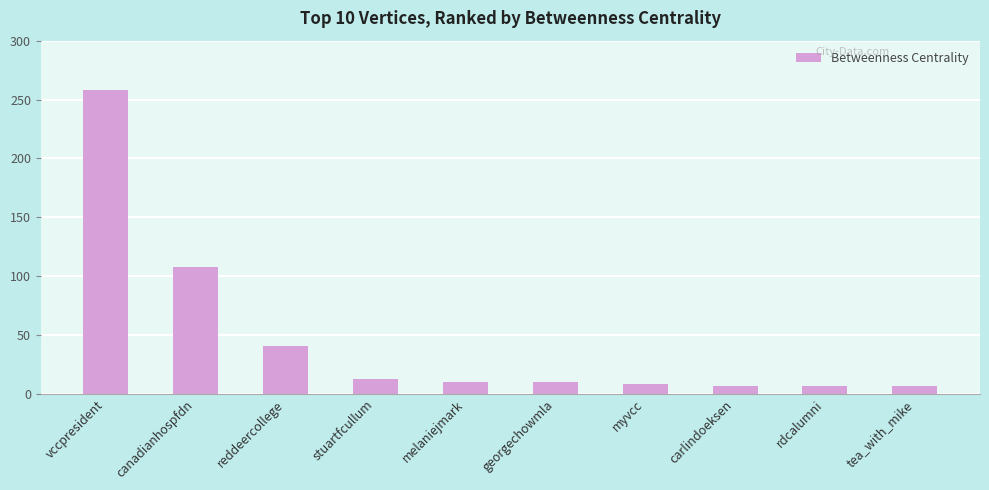

Between canadianhospfdn and carlindoeksen, which is larger?

canadianhospfdn